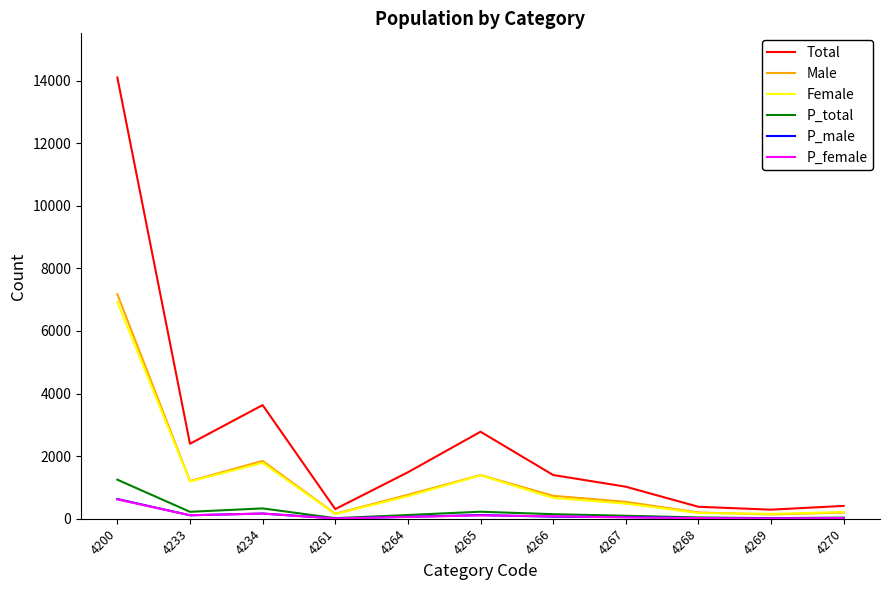

Is it true that Male equals 158 at 4261?

True